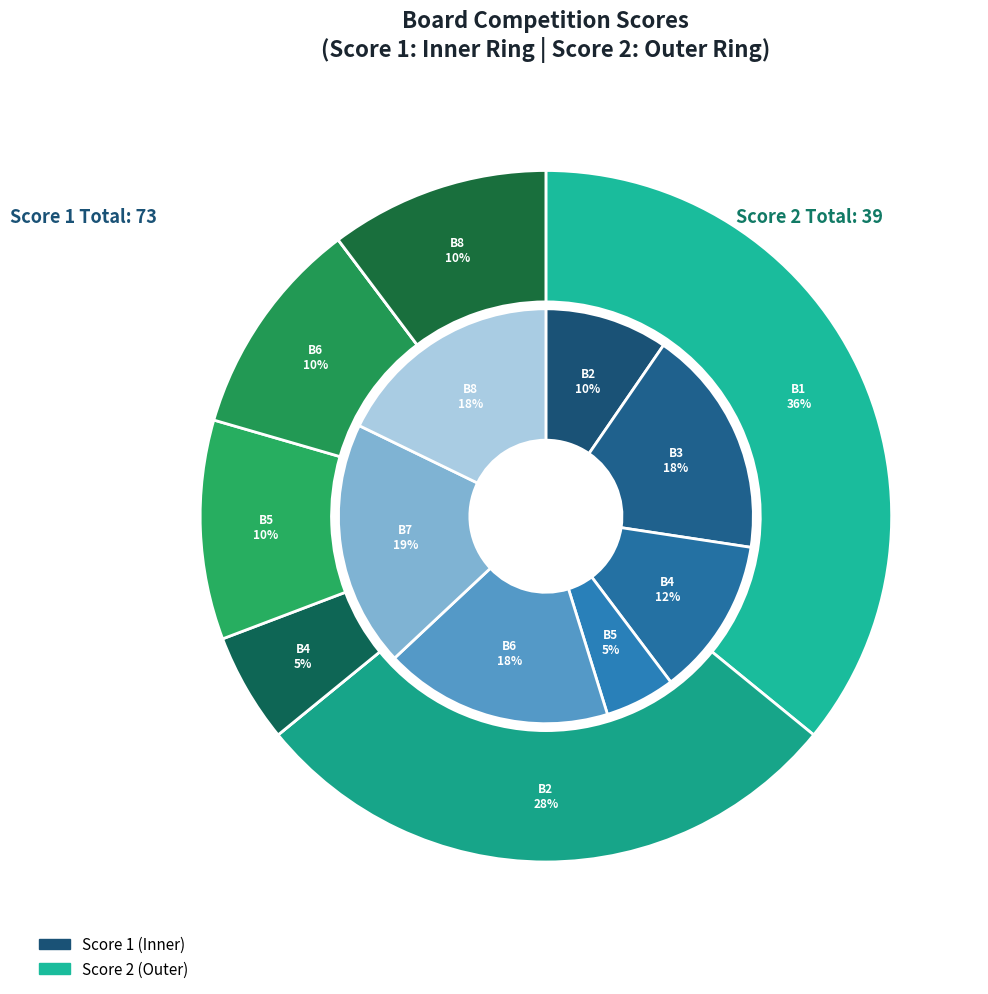

Rank the series by their average value, from lowest to highest.

Score 2, Score 1